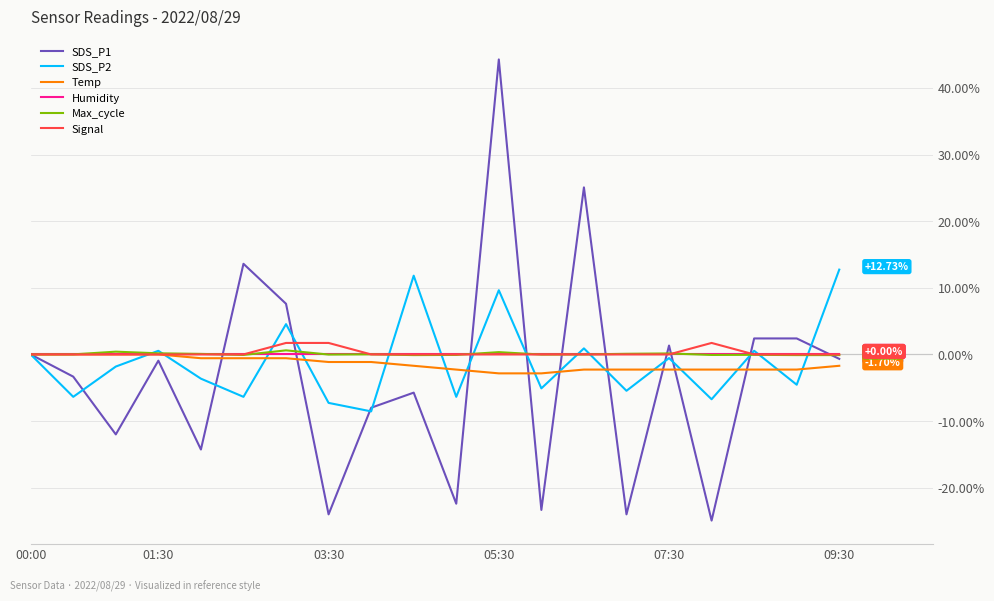

At which category is the sum across all series the highest?

05:30